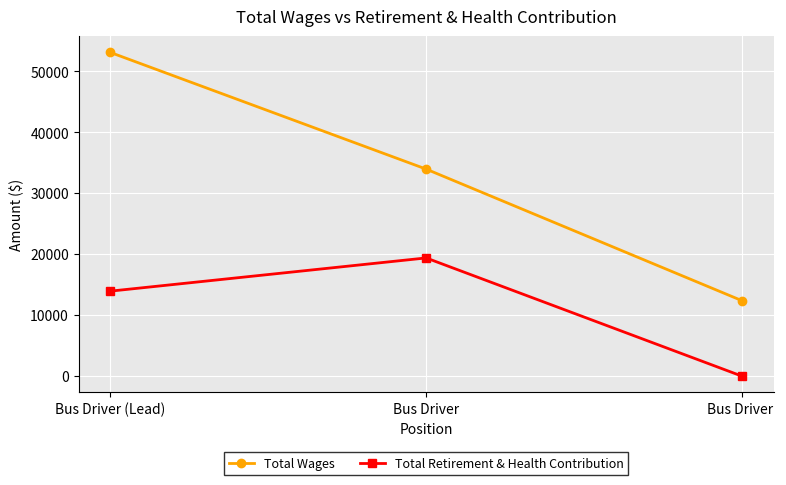

Rank the series at Bus Driver (Lead) from highest to lowest value.

Total Wages, Total Retirement & Health Contribution